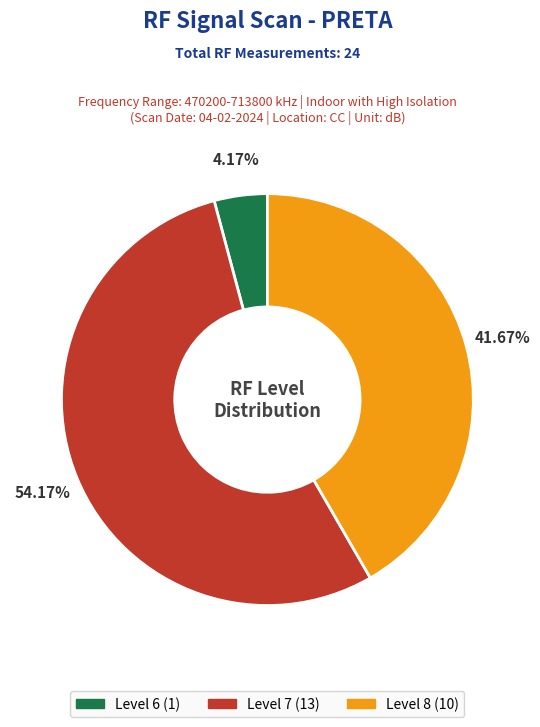

Does any single category account for the majority?

Yes